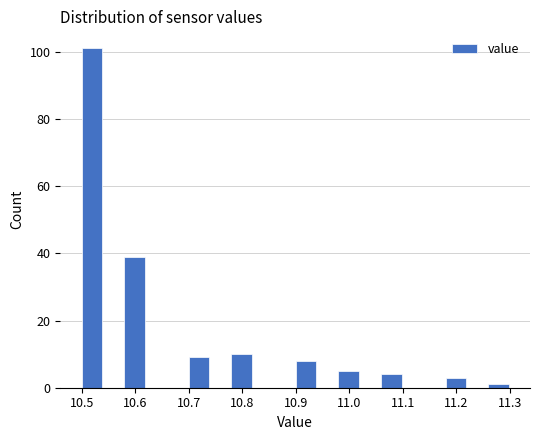

Reading left to right, transcribe this chart: for each bar, give the range it covers on the x-axis and its height. The values are not printed on the chart, so give them approximately, as read against the axis.

10.50 to 10.54: 102
10.54 to 10.58: 0
10.58 to 10.62: 40
10.62 to 10.66: 0
10.66 to 10.70: 0
10.70 to 10.74: 10
10.74 to 10.78: 0
10.78 to 10.82: 10
10.82 to 10.86: 0
10.86 to 10.90: 0
10.90 to 10.94: 8
10.94 to 10.98: 0
10.98 to 11.02: 6
11.02 to 11.06: 0
11.06 to 11.10: 4
11.10 to 11.14: 0
11.14 to 11.18: 0
11.18 to 11.22: 4
11.22 to 11.26: 0
11.26 to 11.30: under 2